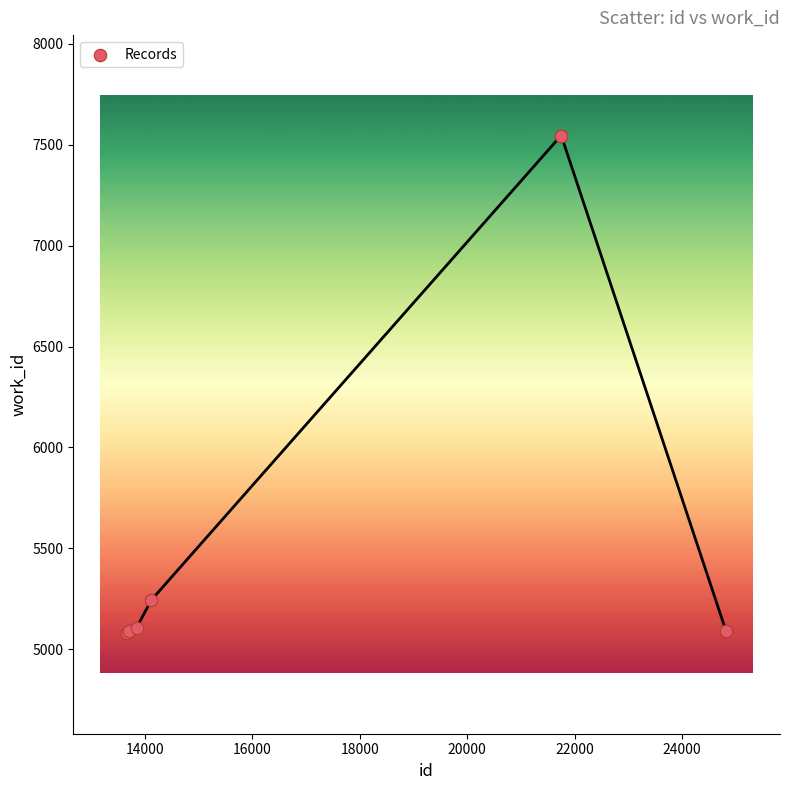

What Y value in the scatter plot is closest to 6312?

5244